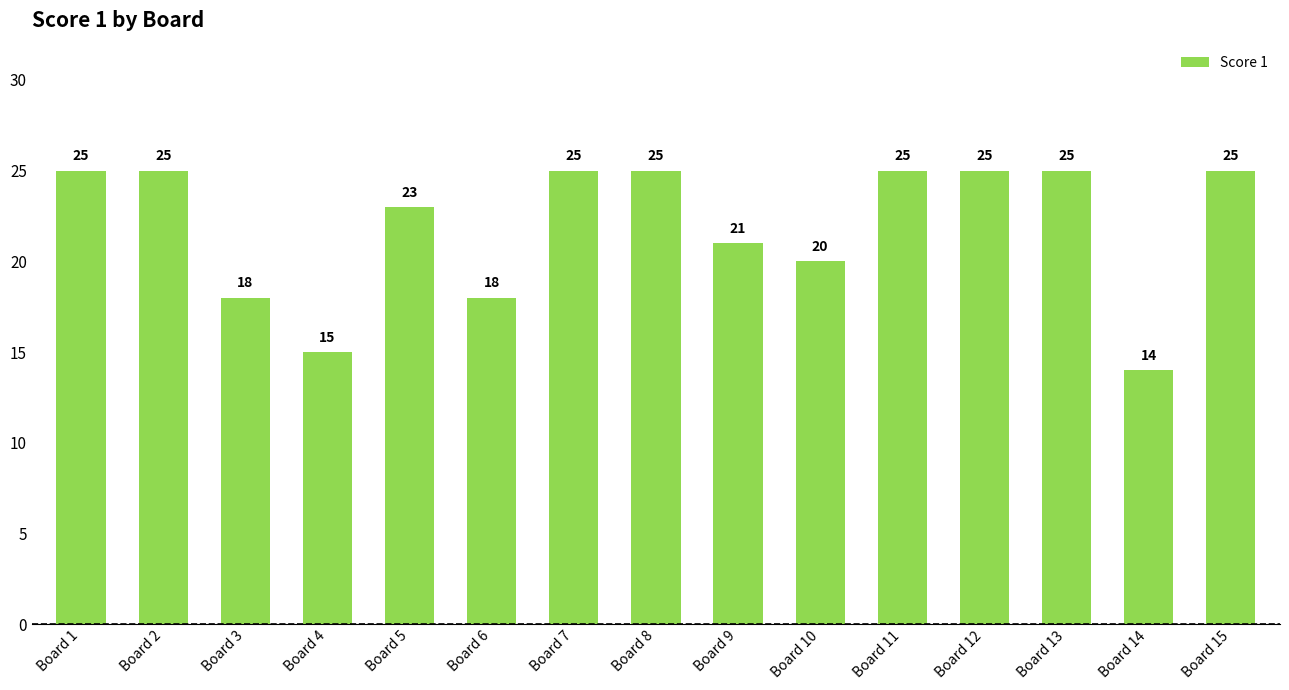

What is the sum of the values at Board 5 and Board 8?

48